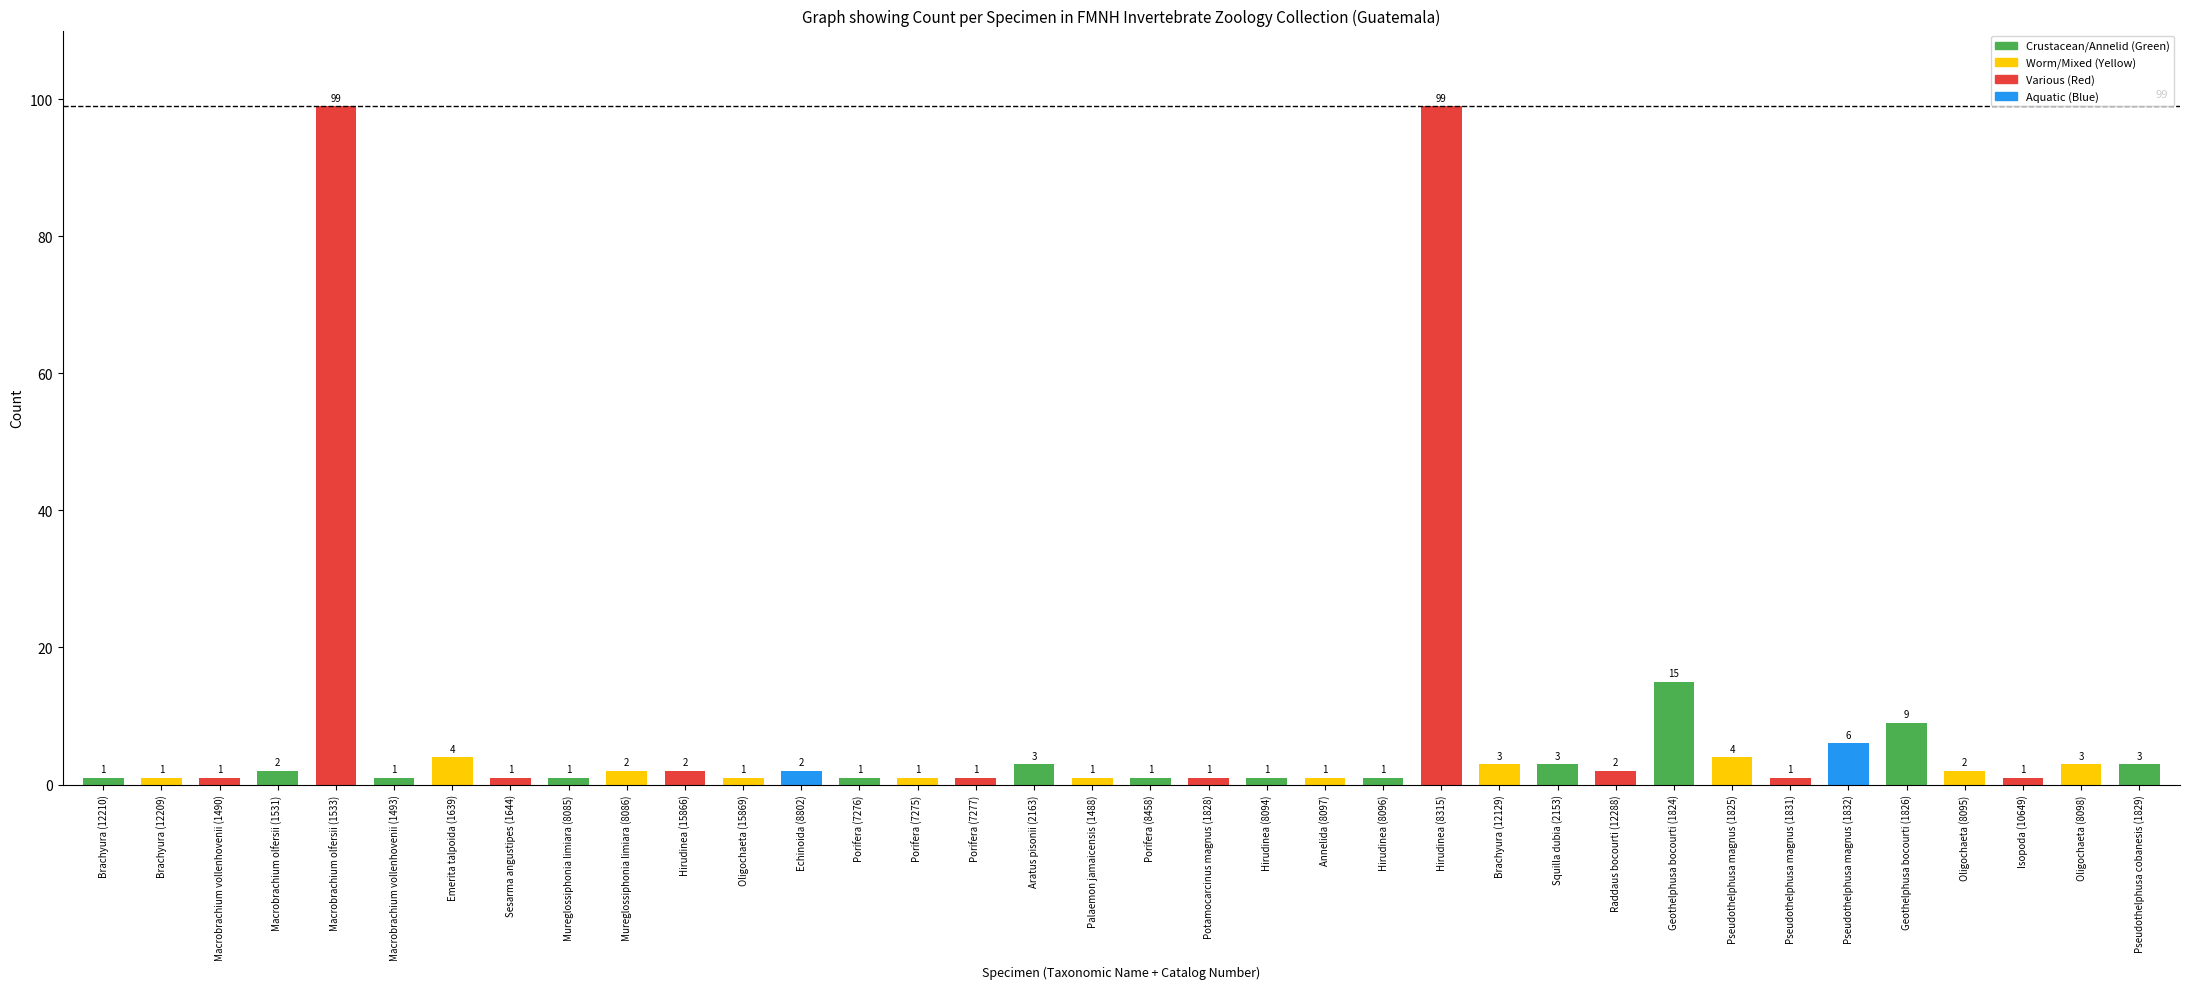

Approximately how many times larger is the value at Sesarma angustipes (1644) compared to Mureglossiphonia limiara (8086)?

0.5